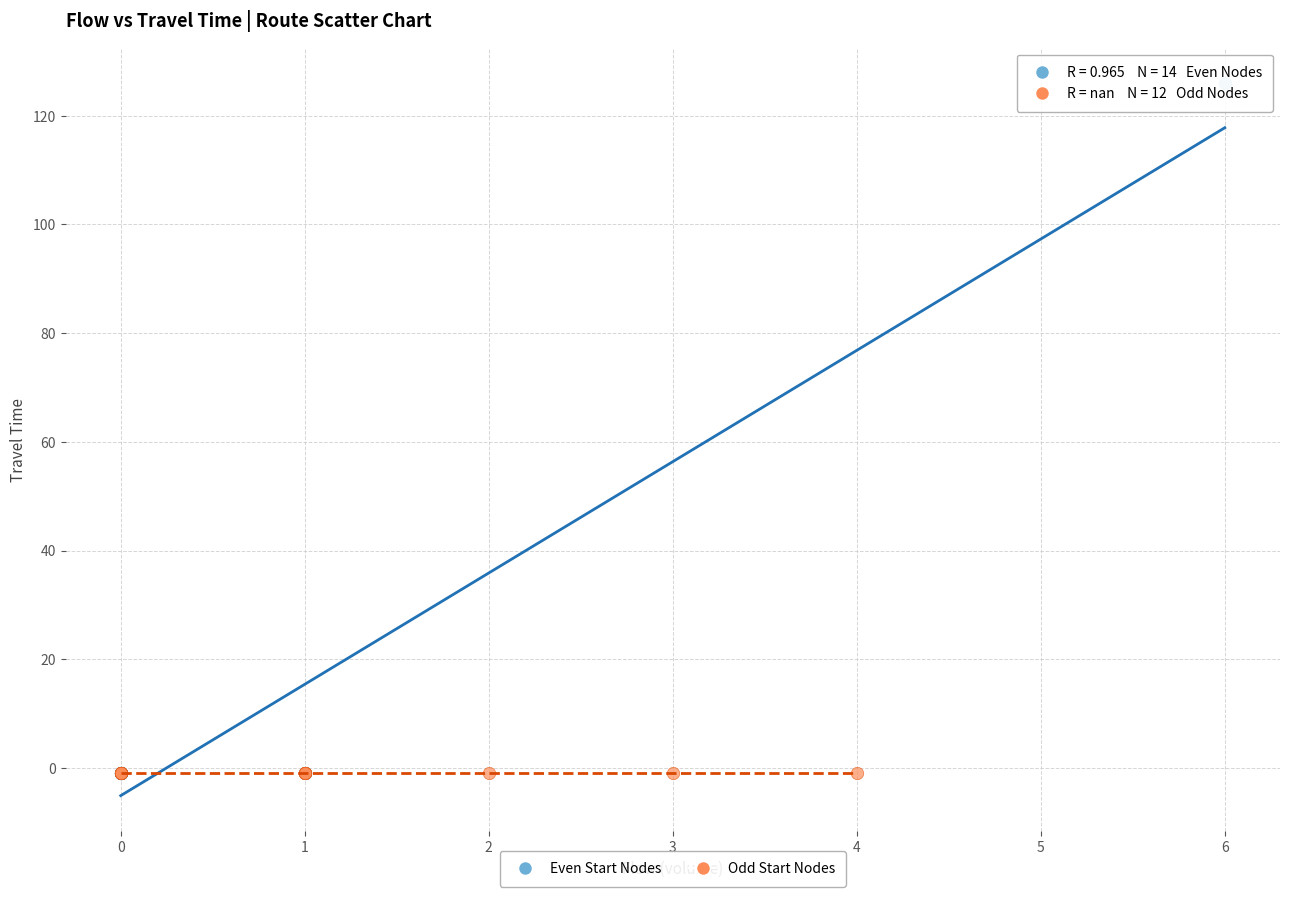

What are all the series names shown in the legend?

Even Start Nodes, Odd Start Nodes